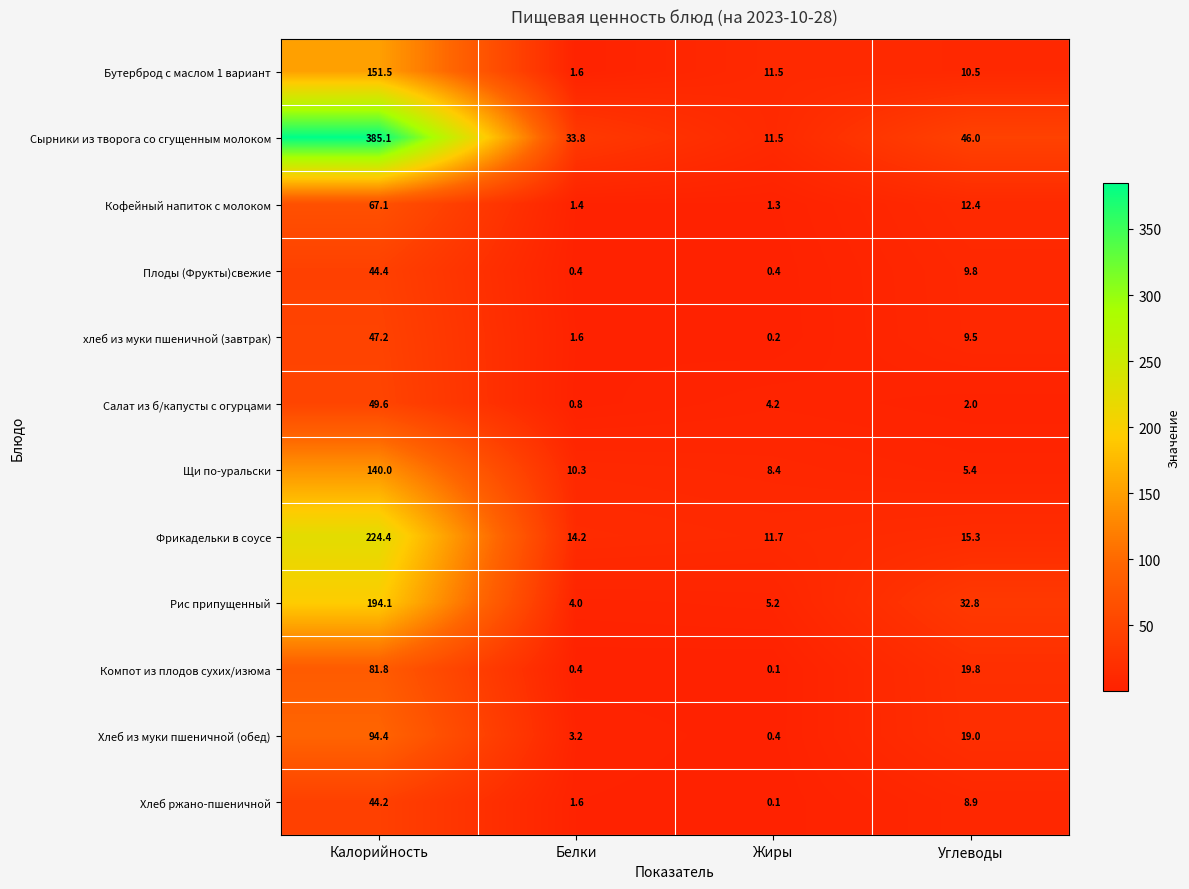

At how many categories does at least one series exceed 283?

1